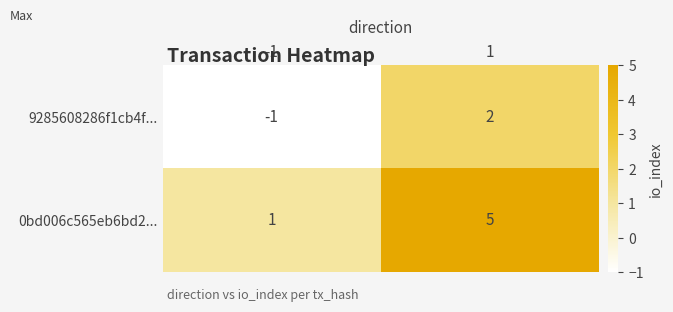

What is the total value across all series at 1?

7